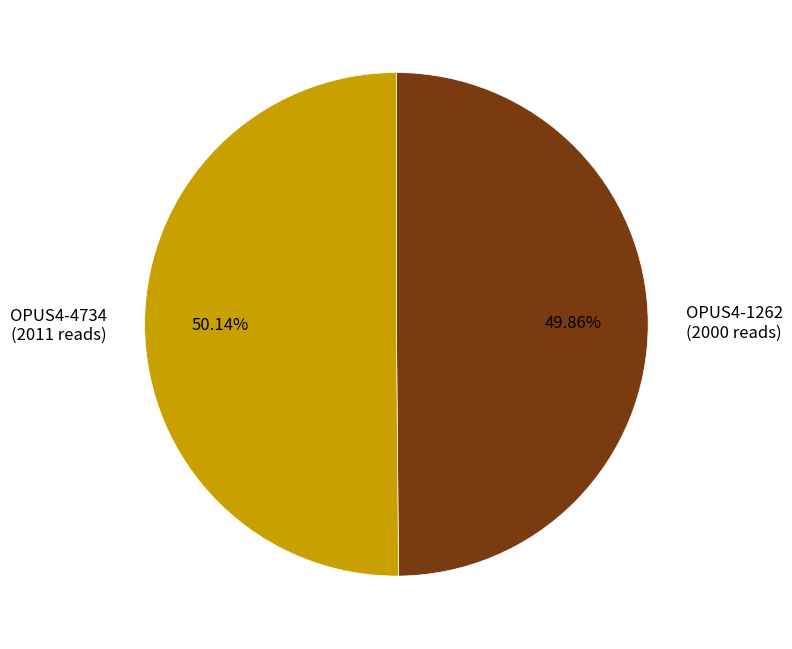

Does any single category account for the majority?

Yes